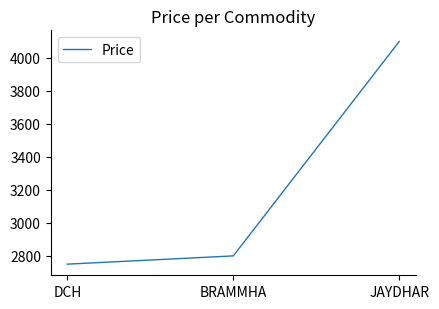

Count the number of data series in this chart.

1